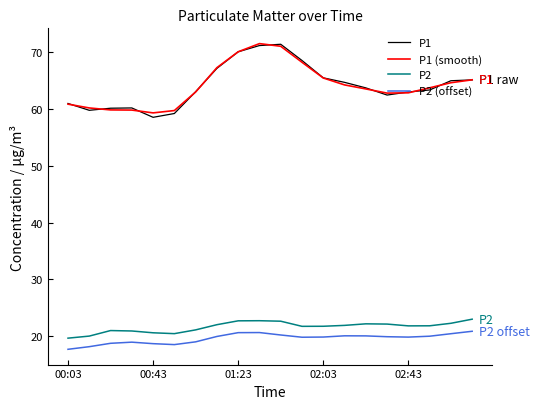

What is the minimum value for P1 (smooth)?

59.3